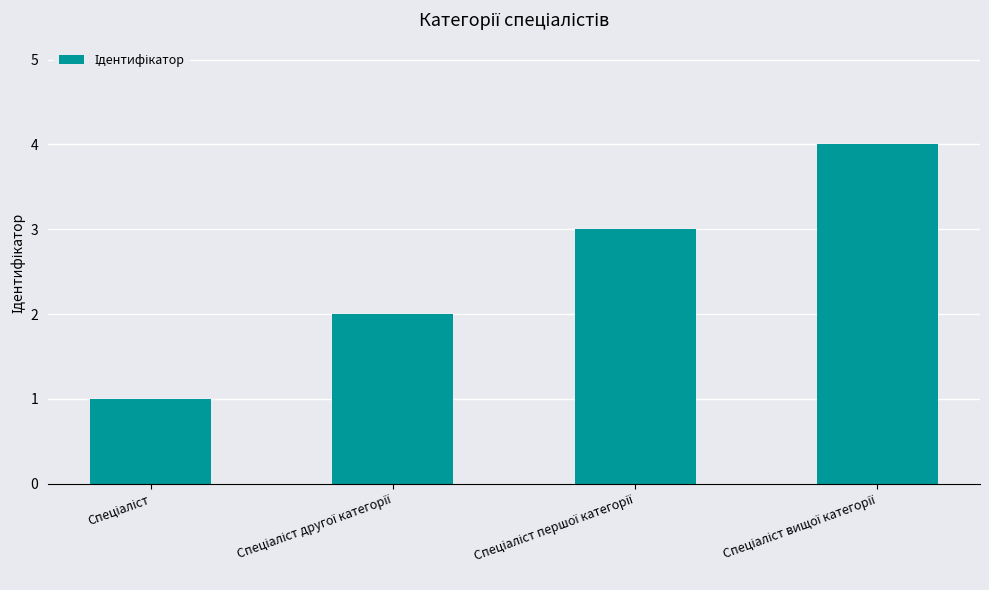

What is the maximum value shown in the chart?

4